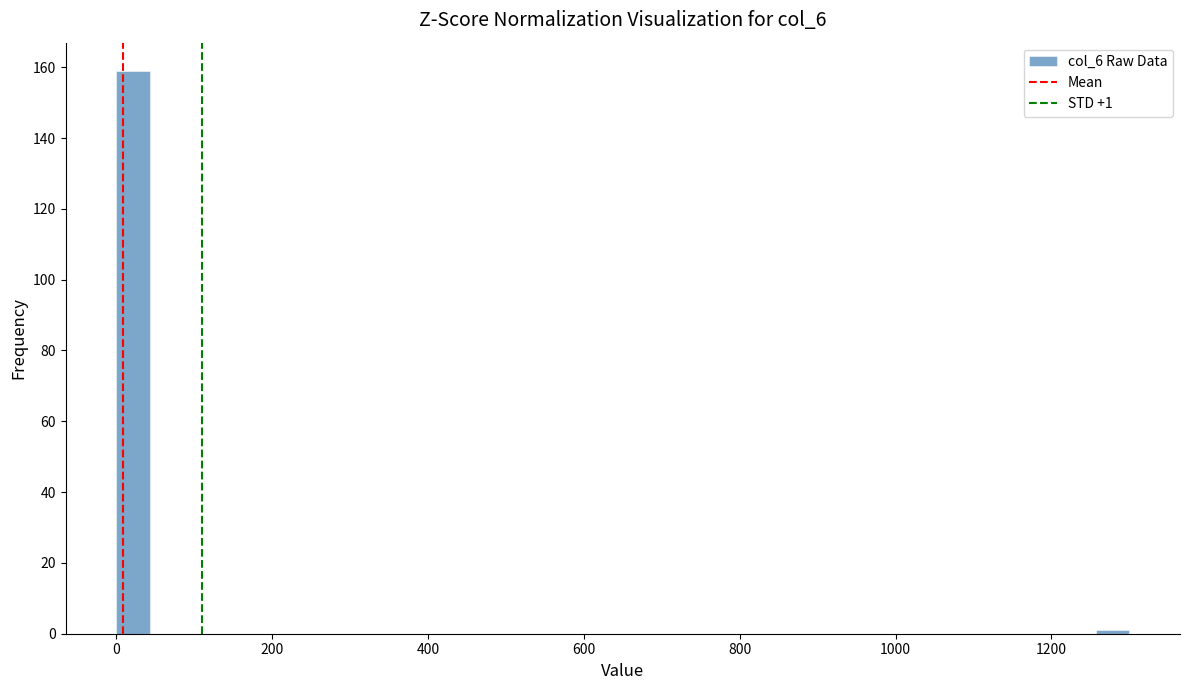

Around what value on the x-axis is the tallest bar? Give the approximate position of its centre, as read against the axis.

20